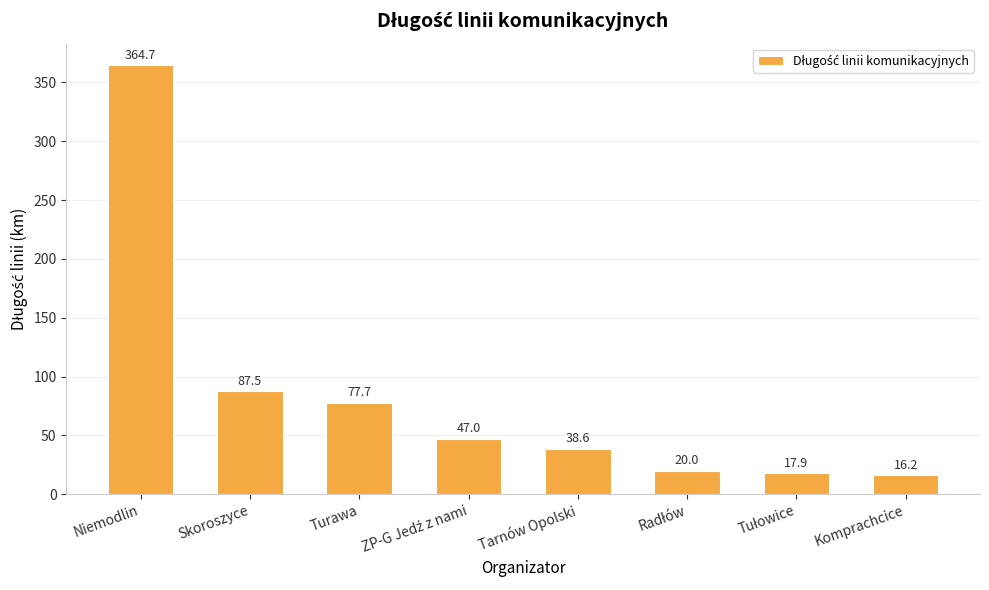

What is the sum of the values at Komprachcice and Skoroszyce?

103.7